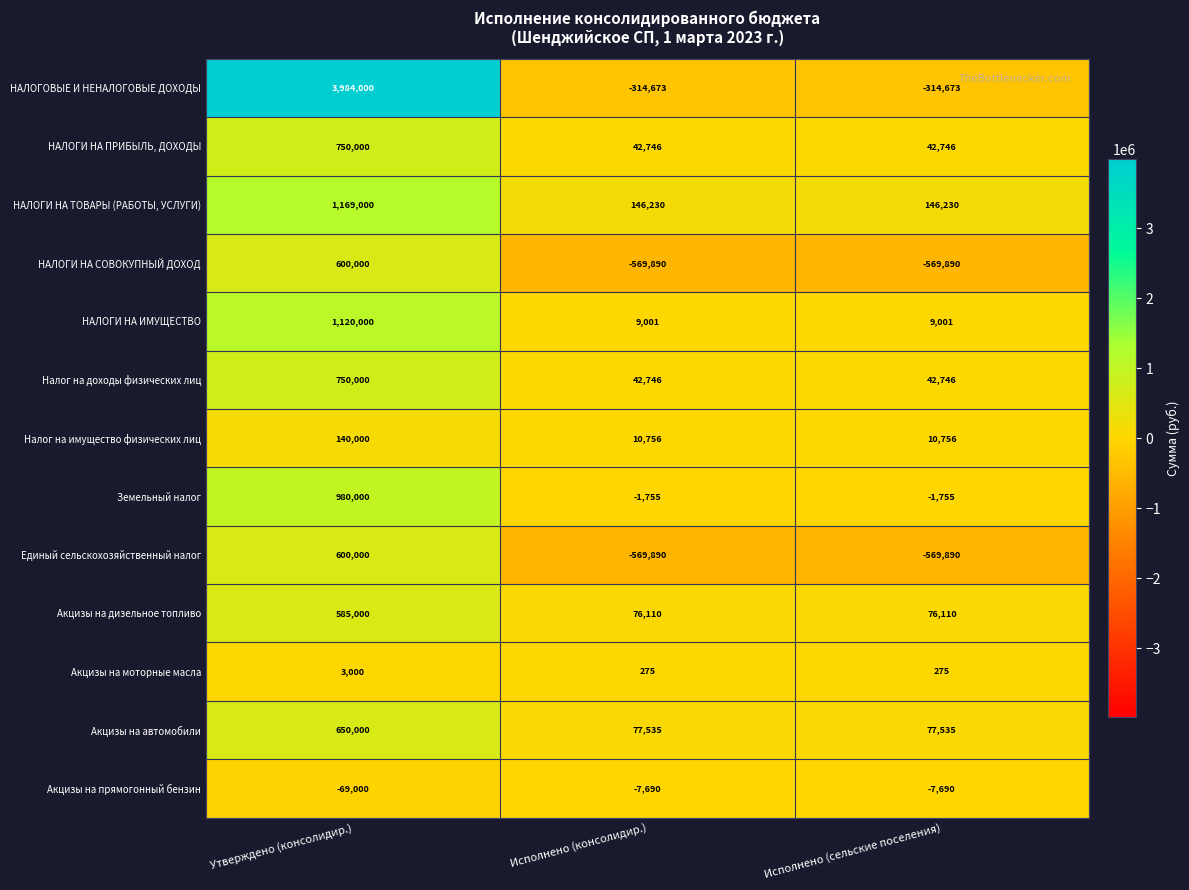

What is the minimum value for Налог на доходы физических лиц?

42746